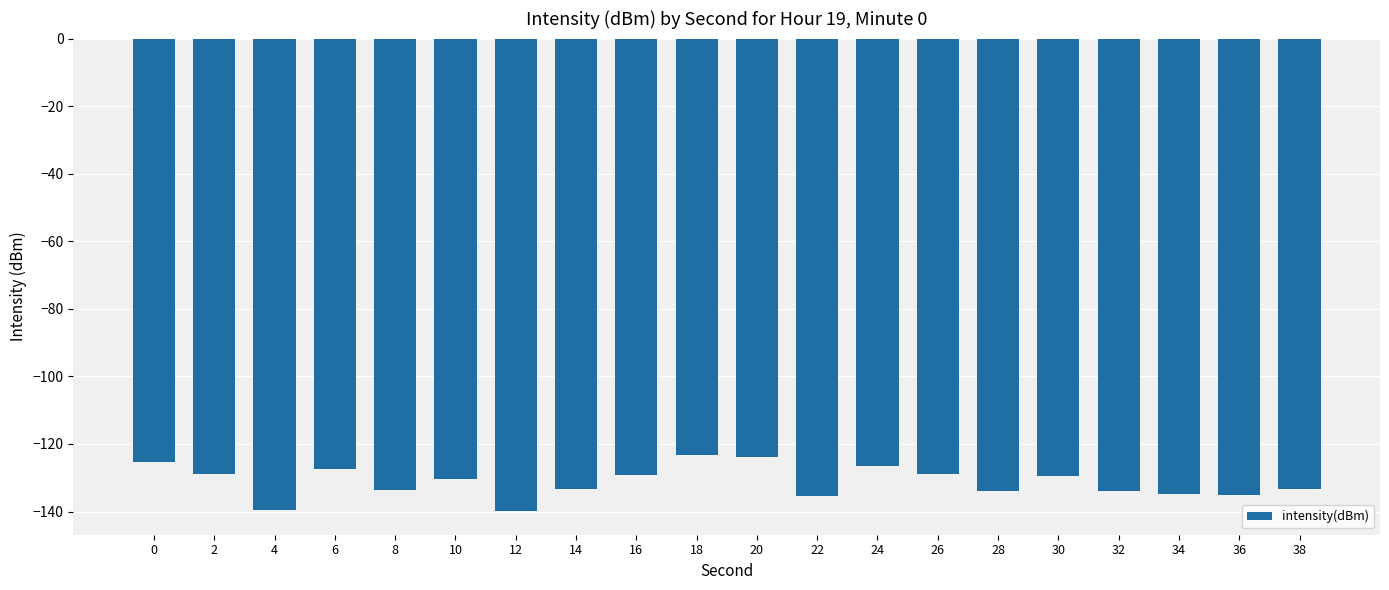

What is the change in value from 8 to 12?

-6.2